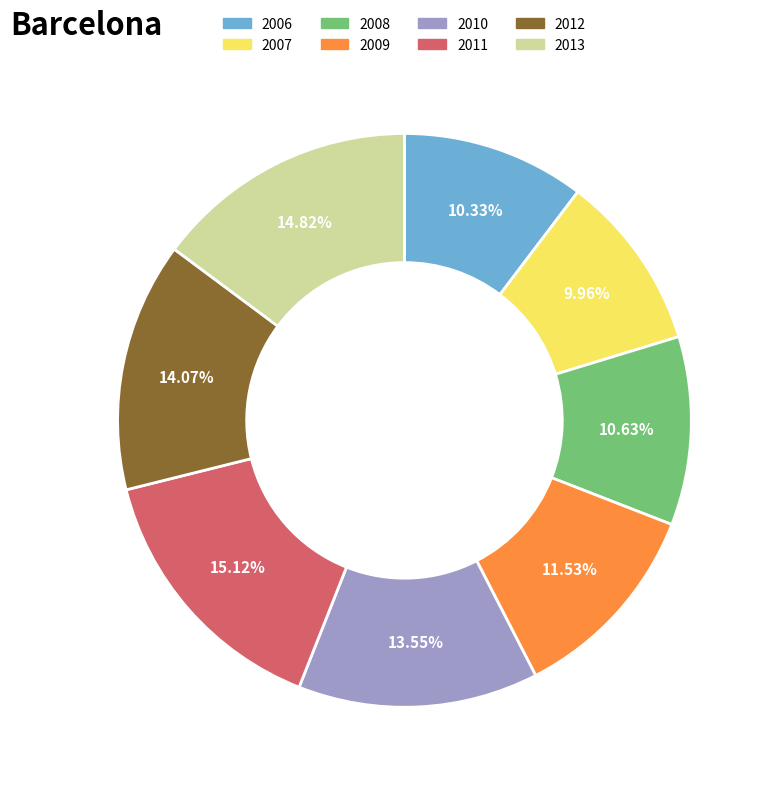

How many slices are in this pie chart?

8